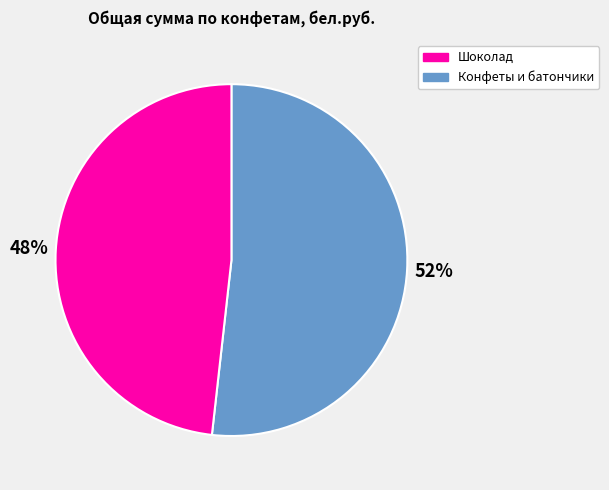

How many segments does this pie chart have?

2